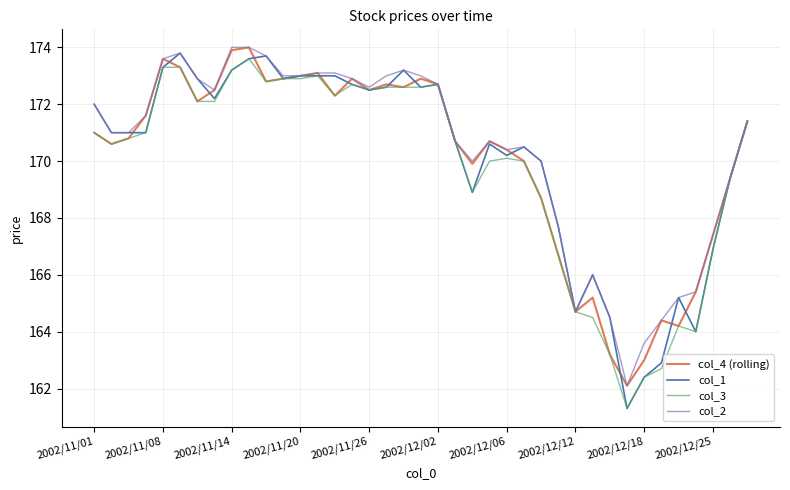

What is the greatest value displayed?

174.0